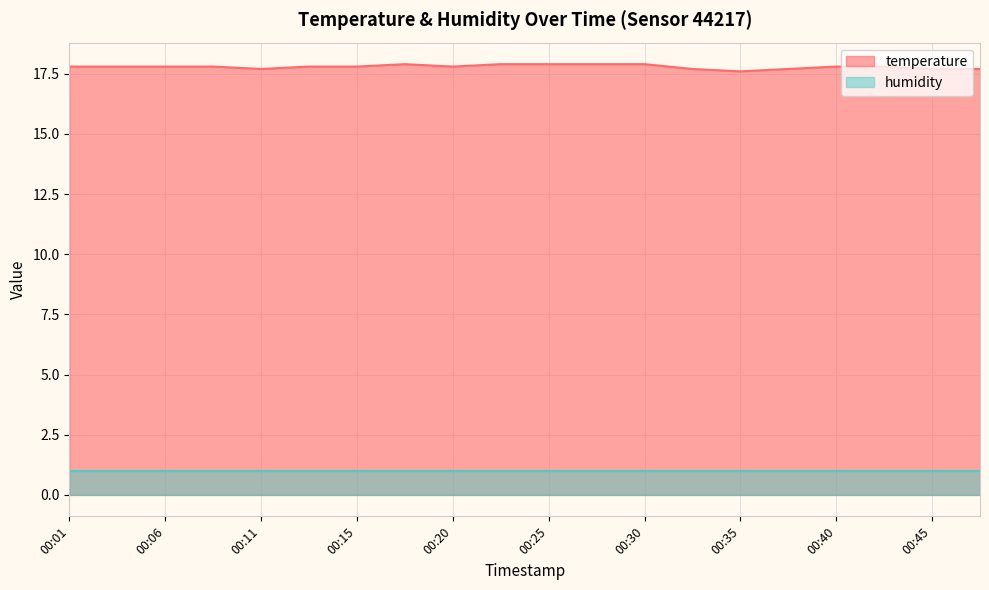

What is the minimum value shown in the chart?

1.0